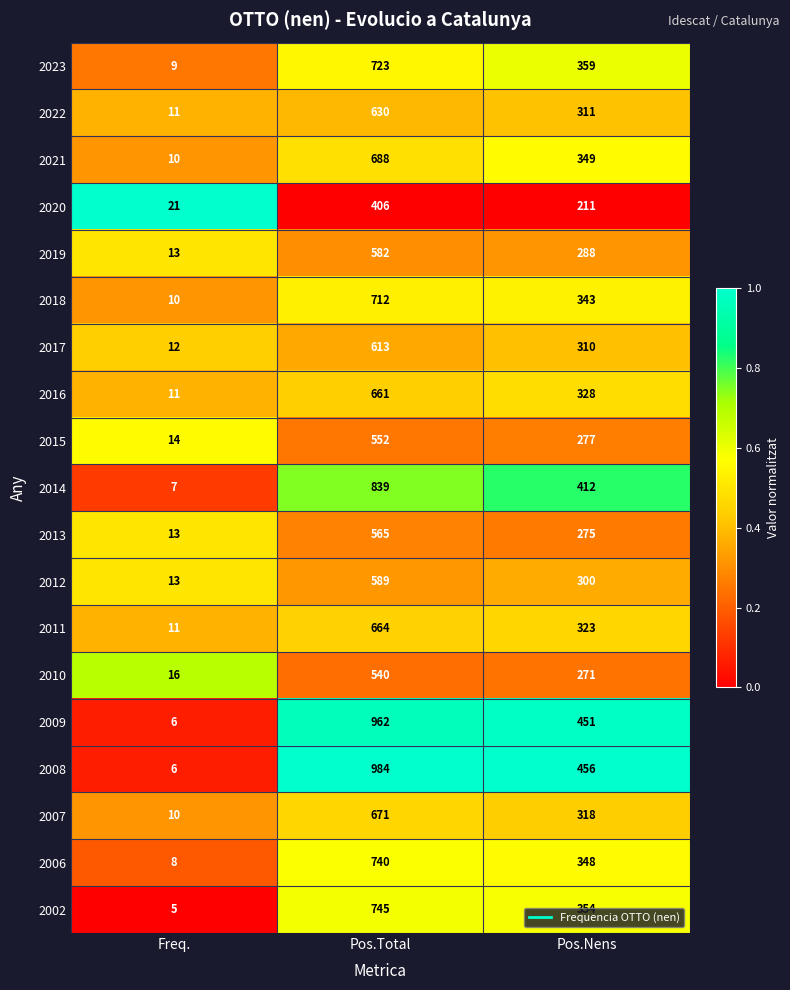

At Pos.Nens, list the series in order from largest to smallest.

2008, 2009, 2014, 2023, 2002, 2021, 2006, 2018, 2016, 2011, 2007, 2022, 2017, 2012, 2019, 2015, 2013, 2010, 2020